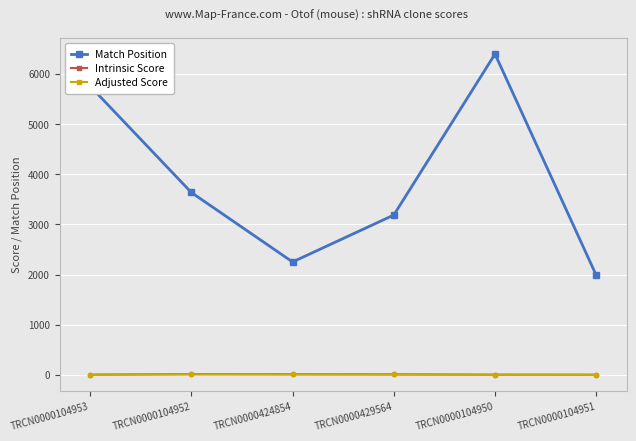

What is the minimum value for Match Position?

1986.0